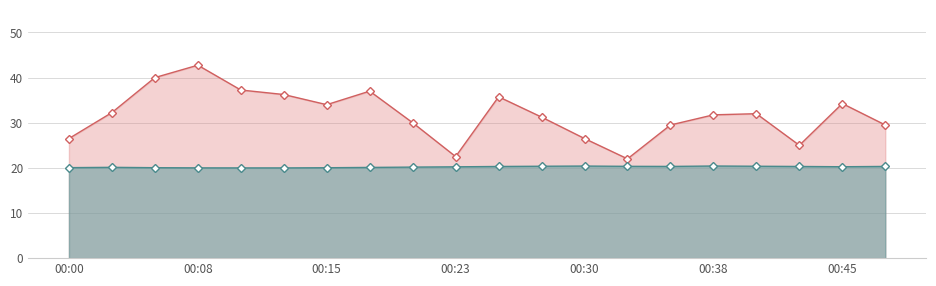

True or false: PMS_P1 and BME280_temperature cross at least once.

False